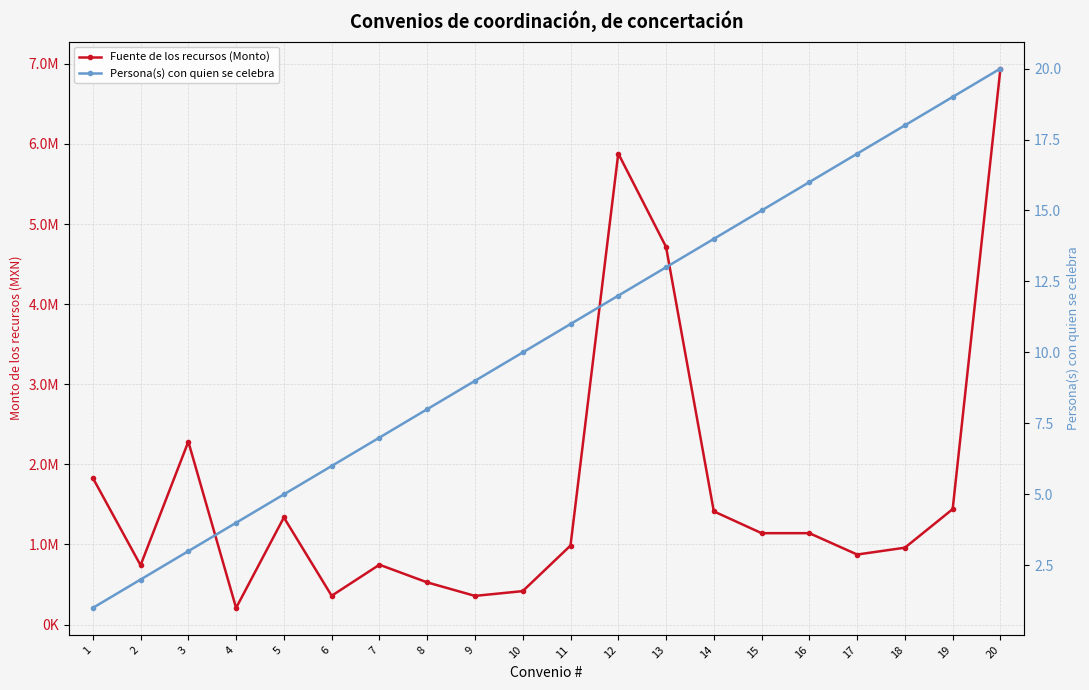

At 12, list the series in order from largest to smallest.

Fuente de los recursos (Monto), Persona(s) con quien se celebra